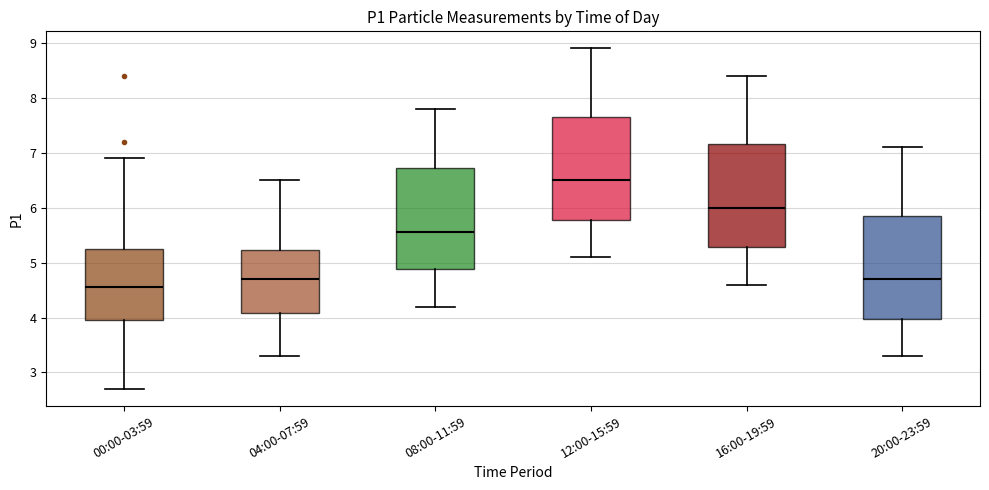

Reading left to right, transcribe this box plot: for each box, give where its median line is, the range the box spans, and where its two whiskers end, as read against the y-axis. The values are not printed on the chart, so give them approximately, as read against the axis.

00:00-03:59: median 4.6, box 4.0 to 5.3, whiskers 2.7 to 6.9
04:00-07:59: median 4.7, box 4.1 to 5.2, whiskers 3.3 to 6.5
08:00-11:59: median 5.6, box 4.9 to 6.7, whiskers 4.2 to 7.8
12:00-15:59: median 6.5, box 5.8 to 7.7, whiskers 5.1 to 8.9
16:00-19:59: median 6.0, box 5.3 to 7.2, whiskers 4.6 to 8.4
20:00-23:59: median 4.7, box 4.0 to 5.9, whiskers 3.3 to 7.1